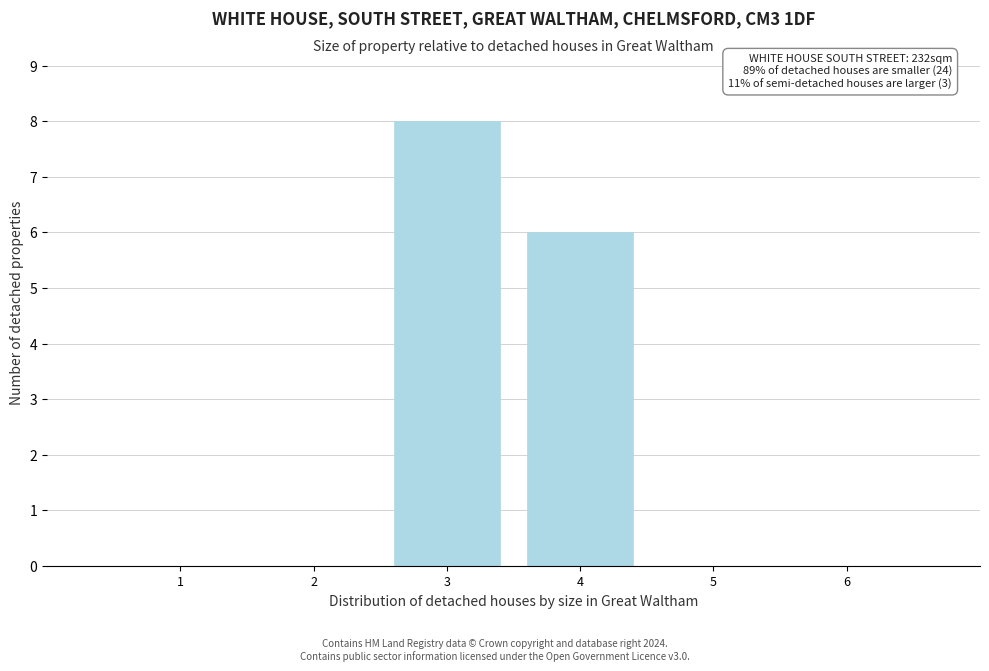

Over which range of the x-axis is the bar tallest?

2.5 to 3.5